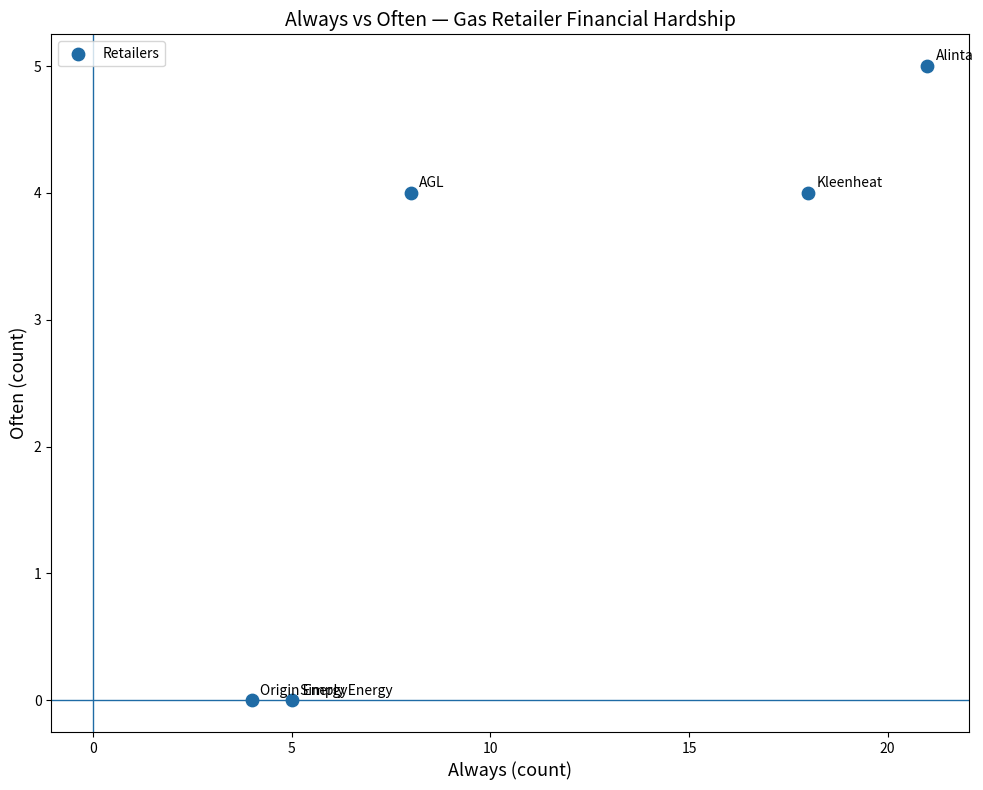

What is the range of Y values (max minus min)?

5